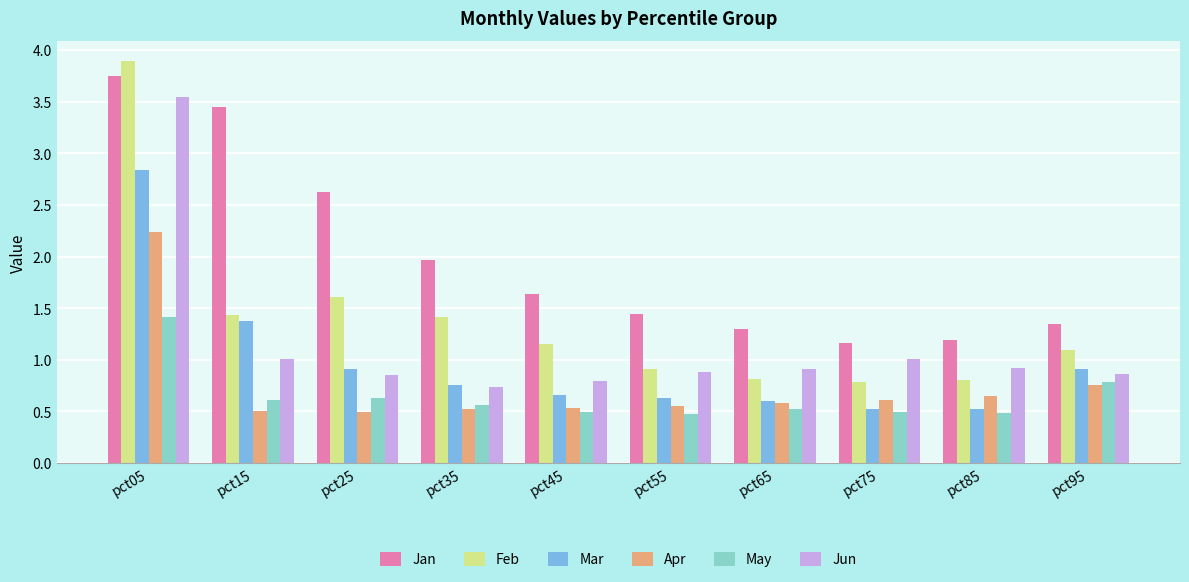

Which series changed the most between pct85 and pct95?

Mar